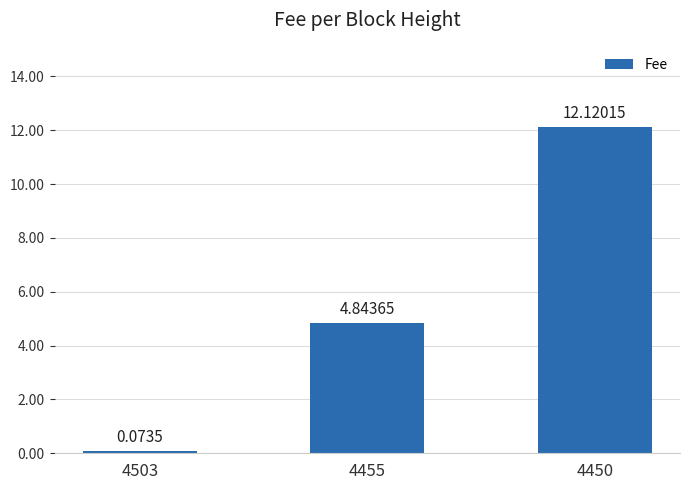

List the labels in order of value, largest first.

4450, 4455, 4503